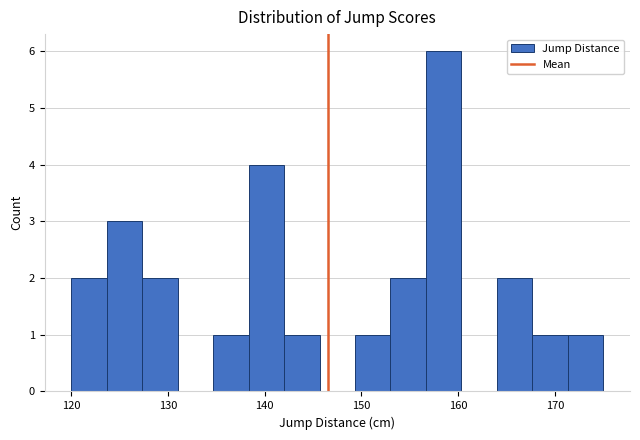

Around what value on the x-axis is the tallest bar? Give the approximate position of its centre, as read against the axis.

159